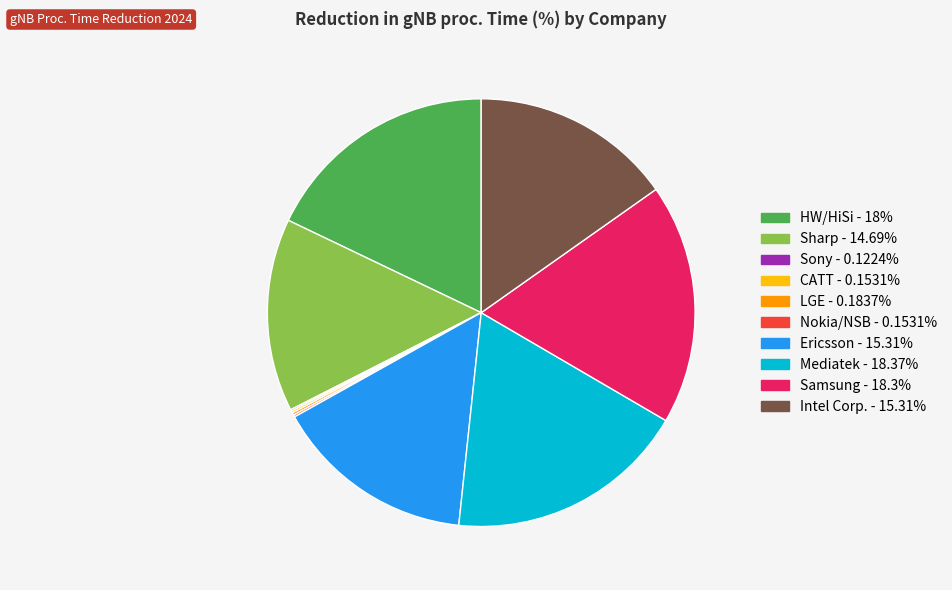

Approximately how many times larger is the value at Samsung compared to Ericsson?

1.2